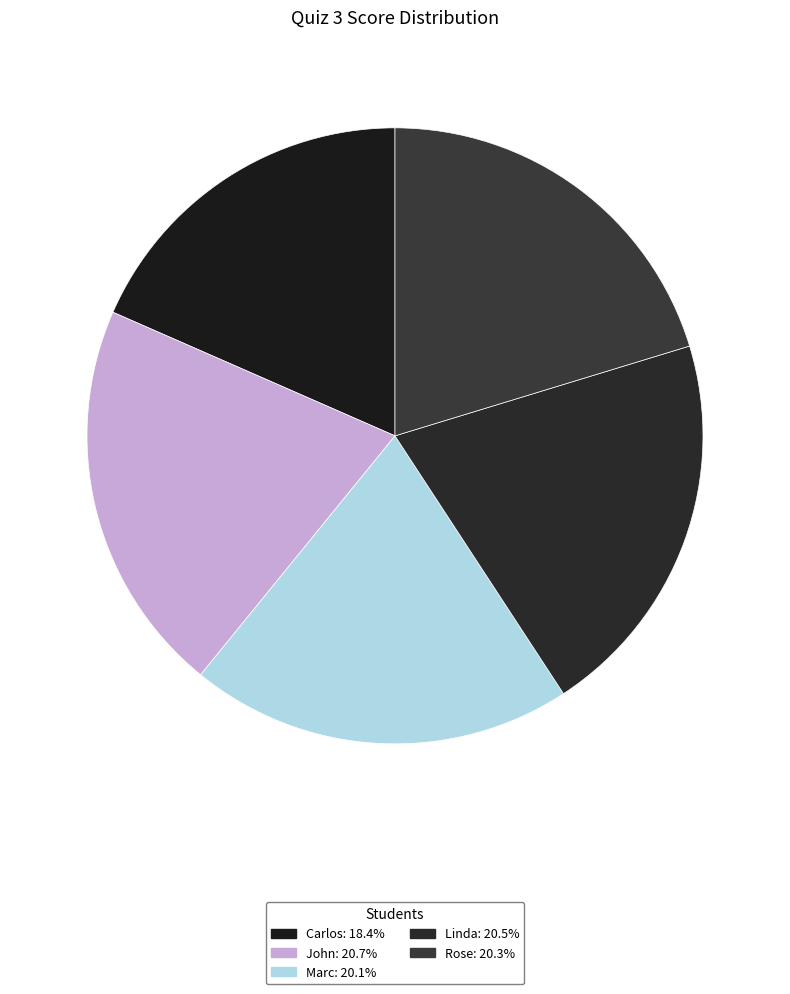

What is the ratio of the value at John to the value at Marc?

1.0